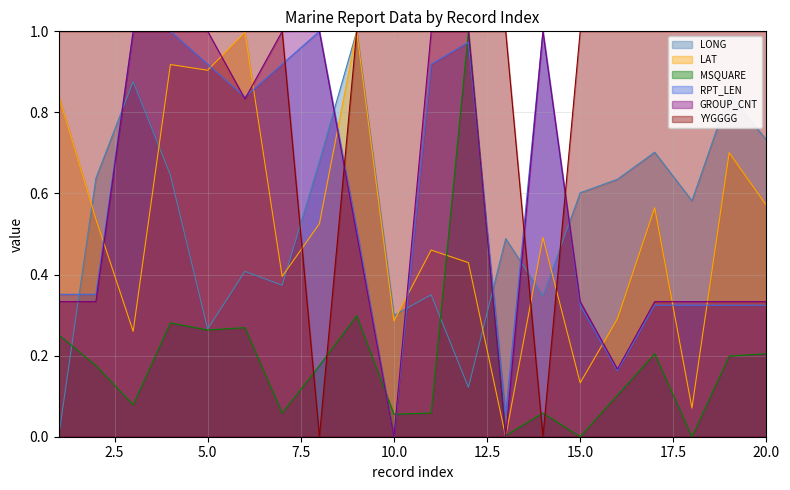

Reading left to right, extract all data points from this chart.

LONG: 1=0.0	2=0.6	3=0.9	4=0.6	5=0.3	6=0.4	7=0.4	8=0.7	9=1.0	10=0.3	11=0.3	12=0.1	13=0.5	14=0.3	15=0.6	16=0.6	17=0.7	18=0.6	19=0.8	20=0.7
LAT: 1=0.8	2=0.5	3=0.3	4=0.9	5=0.9	6=1.0	7=0.4	8=0.5	9=1.0	10=0.3	11=0.5	12=0.4	13=0.0	14=0.5	15=0.1	16=0.3	17=0.6	18=0.1	19=0.7	20=0.6
MSQUARE: 1=0.3	2=0.2	3=0.1	4=0.3	5=0.3	6=0.3	7=0.1	8=0.2	9=0.3	10=0.1	11=0.1	12=1.0	13=0.0	14=0.1	15=0.0	16=0.1	17=0.2	18=0.0	19=0.2	20=0.2
RPT_LEN: 1=0.4	2=0.4	3=1.0	4=1.0	5=0.9	6=0.8	7=0.9	8=1.0	9=0.5	10=0.0	11=0.9	12=1.0	13=0.1	14=1.0	15=0.3	16=0.2	17=0.3	18=0.3	19=0.3	20=0.3
GROUP_CNT: 1=0.3	2=0.3	3=1.0	4=1.0	5=1.0	6=0.8	7=1.0	8=1.0	9=0.5	10=0.0	11=1.0	12=1.0	13=0.0	14=1.0	15=0.3	16=0.2	17=0.3	18=0.3	19=0.3	20=0.3
YYGGGG: 1=1.0	2=1.0	3=1.0	4=1.0	5=1.0	6=1.0	7=1.0	8=0.0	9=1.0	10=1.0	11=1.0	12=1.0	13=1.0	14=0.0	15=1.0	16=1.0	17=1.0	18=1.0	19=1.0	20=1.0